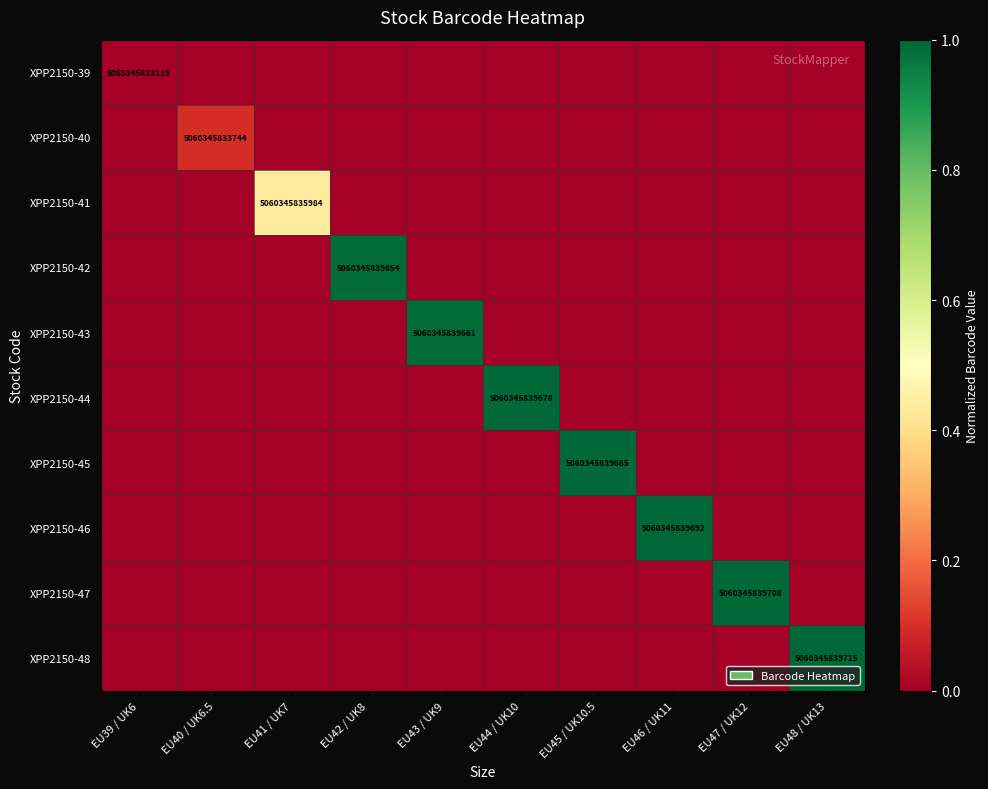

At which label does XPP2150-47 reach its minimum?

EU39 / UK6